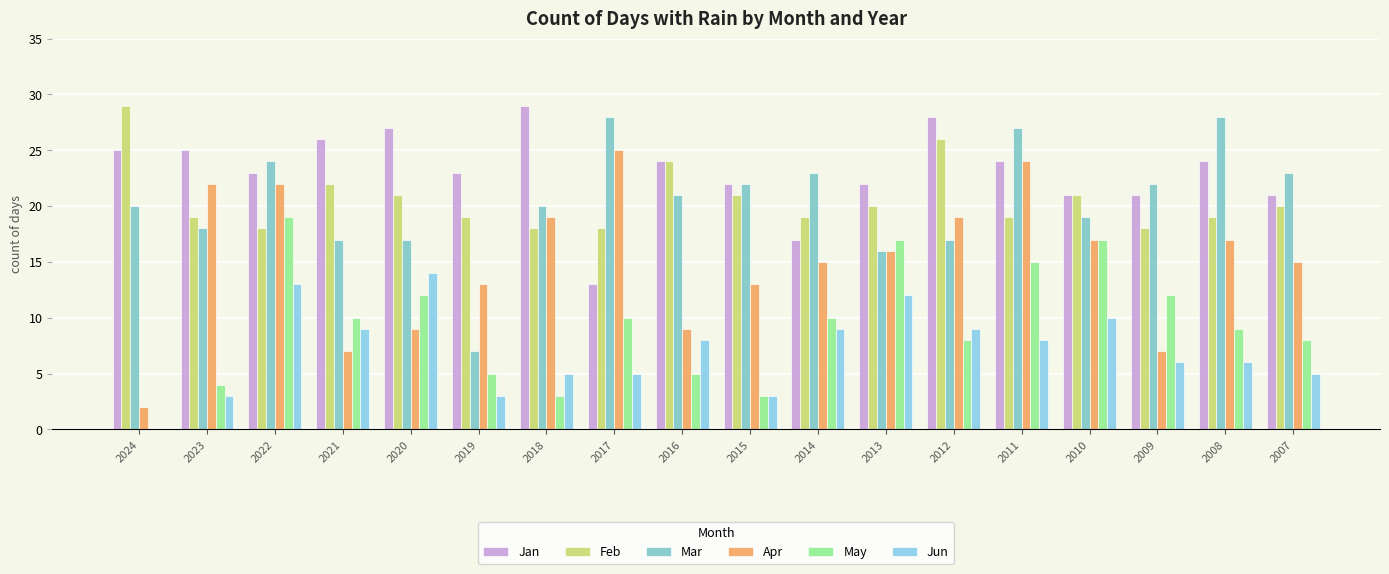

Reading left to right, list all the values displayed in this chart.

Jan: 2024=25	2023=25	2022=23	2021=26	2020=27	2019=23	2018=29	2017=13	2016=24	2015=22	2014=17	2013=22	2012=28	2011=24	2010=21	2009=21	2008=24	2007=21
Feb: 2024=29	2023=19	2022=18	2021=22	2020=21	2019=19	2018=18	2017=18	2016=24	2015=21	2014=19	2013=20	2012=26	2011=19	2010=21	2009=18	2008=19	2007=20
Mar: 2024=20	2023=18	2022=24	2021=17	2020=17	2019=7	2018=20	2017=28	2016=21	2015=22	2014=23	2013=16	2012=17	2011=27	2010=19	2009=22	2008=28	2007=23
Apr: 2024=2	2023=22	2022=22	2021=7	2020=9	2019=13	2018=19	2017=25	2016=9	2015=13	2014=15	2013=16	2012=19	2011=24	2010=17	2009=7	2008=17	2007=15
May: 2024=0	2023=4	2022=19	2021=10	2020=12	2019=5	2018=3	2017=10	2016=5	2015=3	2014=10	2013=17	2012=8	2011=15	2010=17	2009=12	2008=9	2007=8
Jun: 2024=0	2023=3	2022=13	2021=9	2020=14	2019=3	2018=5	2017=5	2016=8	2015=3	2014=9	2013=12	2012=9	2011=8	2010=10	2009=6	2008=6	2007=5